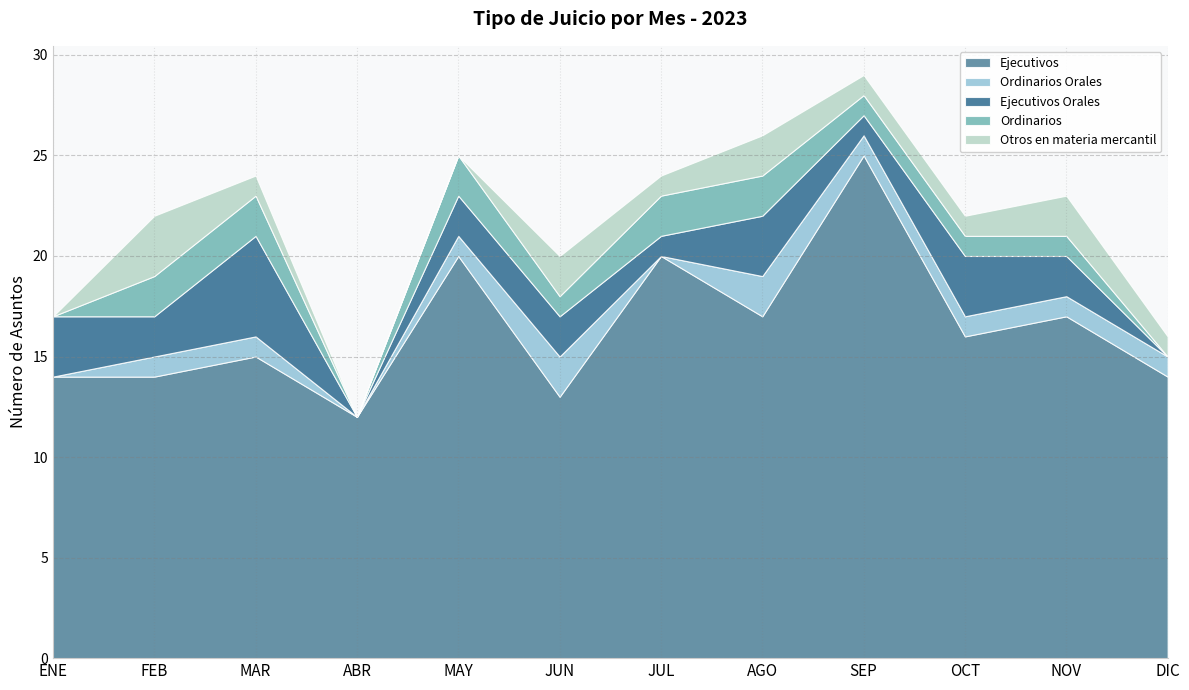

Rank the series at JUL from highest to lowest value.

Ejecutivos, Ordinarios, Ejecutivos Orales, Otros en materia mercantil, Ordinarios Orales